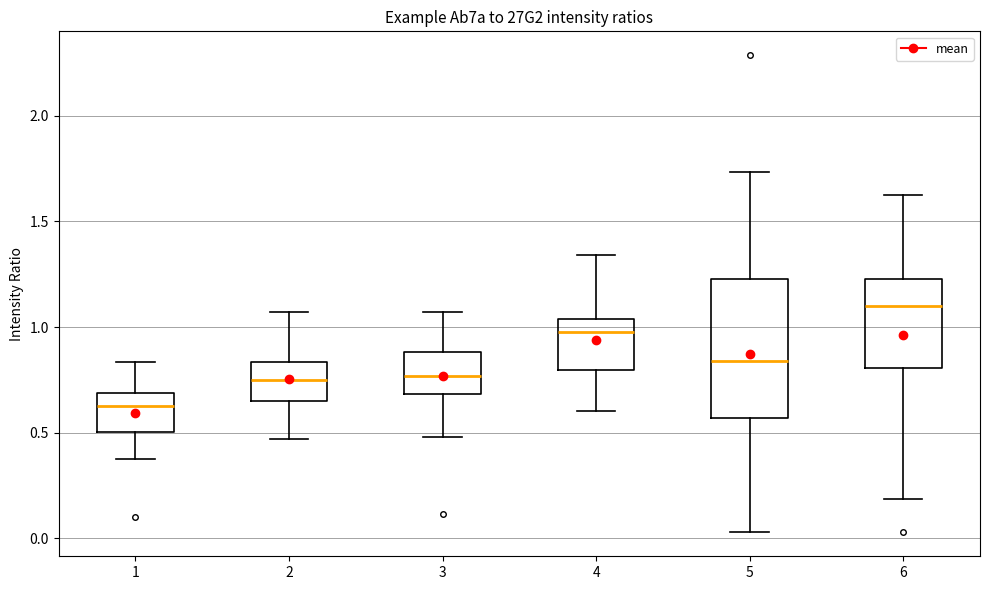

Reading left to right, transcribe this box plot: for each box, give where its median line is, the range the box spans, and where its two whiskers end, as read against the y-axis. The values are not printed on the chart, so give them approximately, as read against the axis.

1: median 0.65, box 0.50 to 0.70, whiskers 0.35 to 0.85
2: median 0.75, box 0.65 to 0.85, whiskers 0.45 to 1.05
3: median 0.75, box 0.70 to 0.90, whiskers 0.50 to 1.05
4: median 1.00, box 0.80 to 1.05, whiskers 0.60 to 1.35
5: median 0.85, box 0.55 to 1.25, whiskers 0.05 to 1.75
6: median 1.10, box 0.80 to 1.25, whiskers 0.20 to 1.65